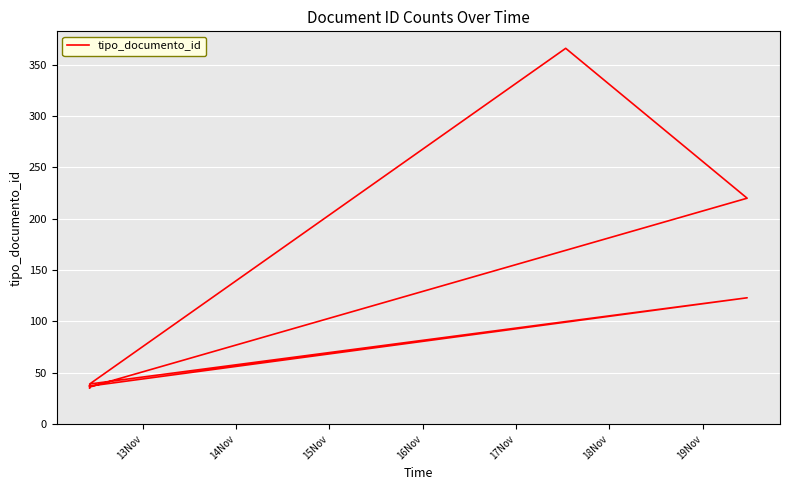

What is the greatest value displayed?

366